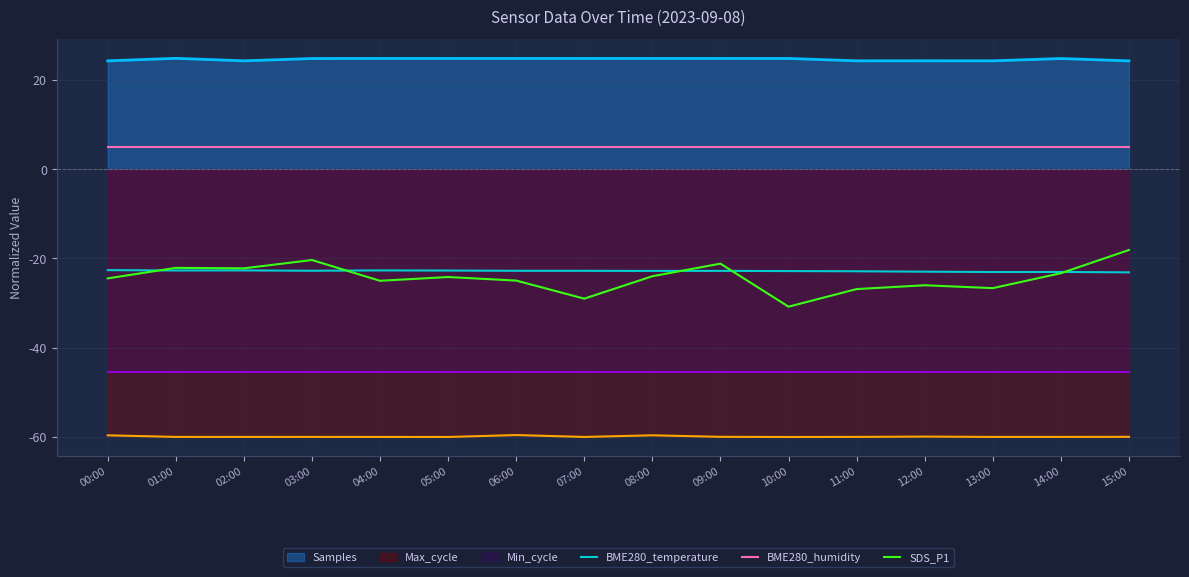

What is the sum of the SDS_P1 values at 06:00 and 15:00?

-43.0